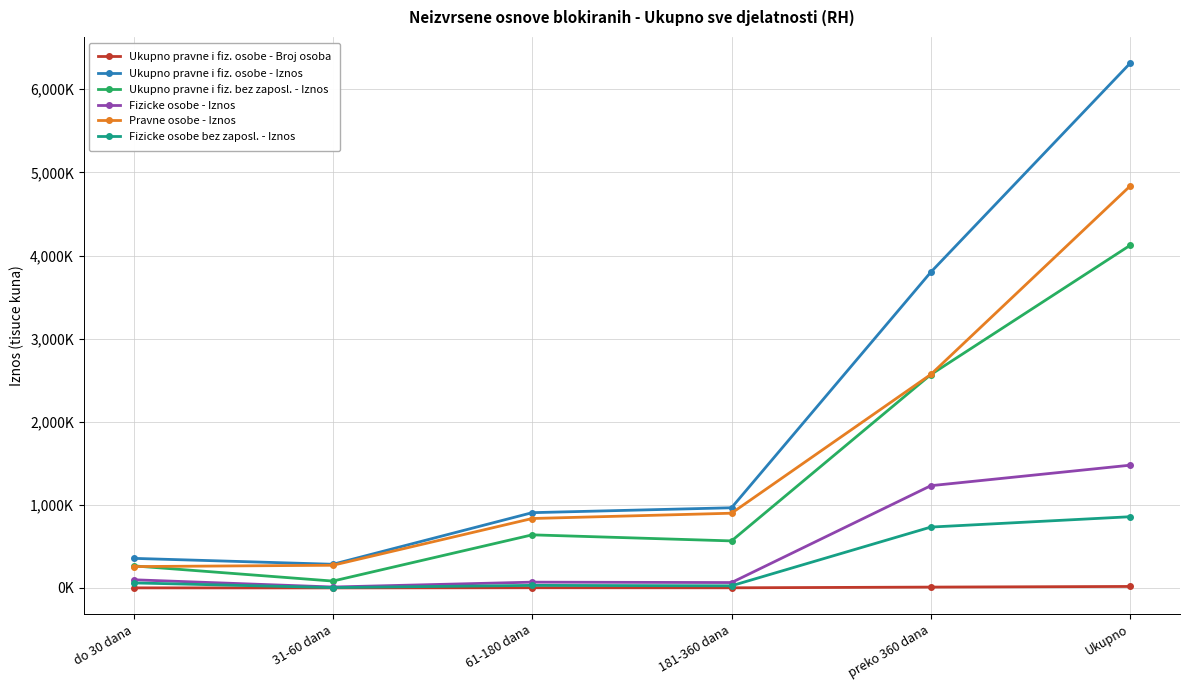

What is the label of the 1st point from the left?

do 30 dana